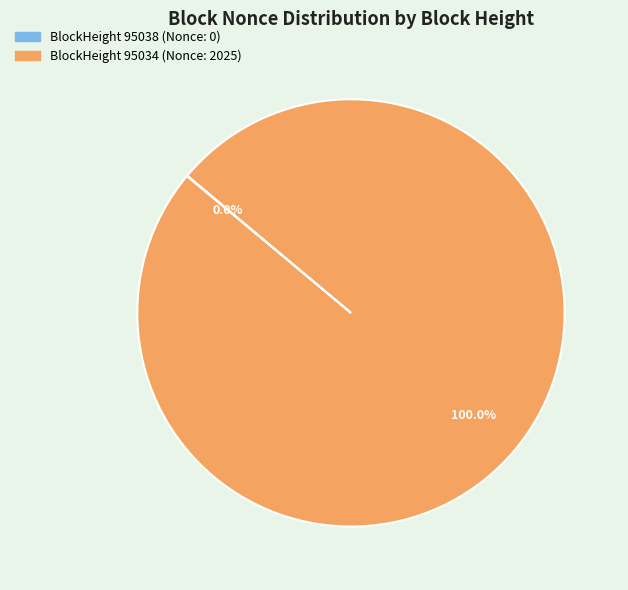

Is there a majority slice in this chart?

Yes